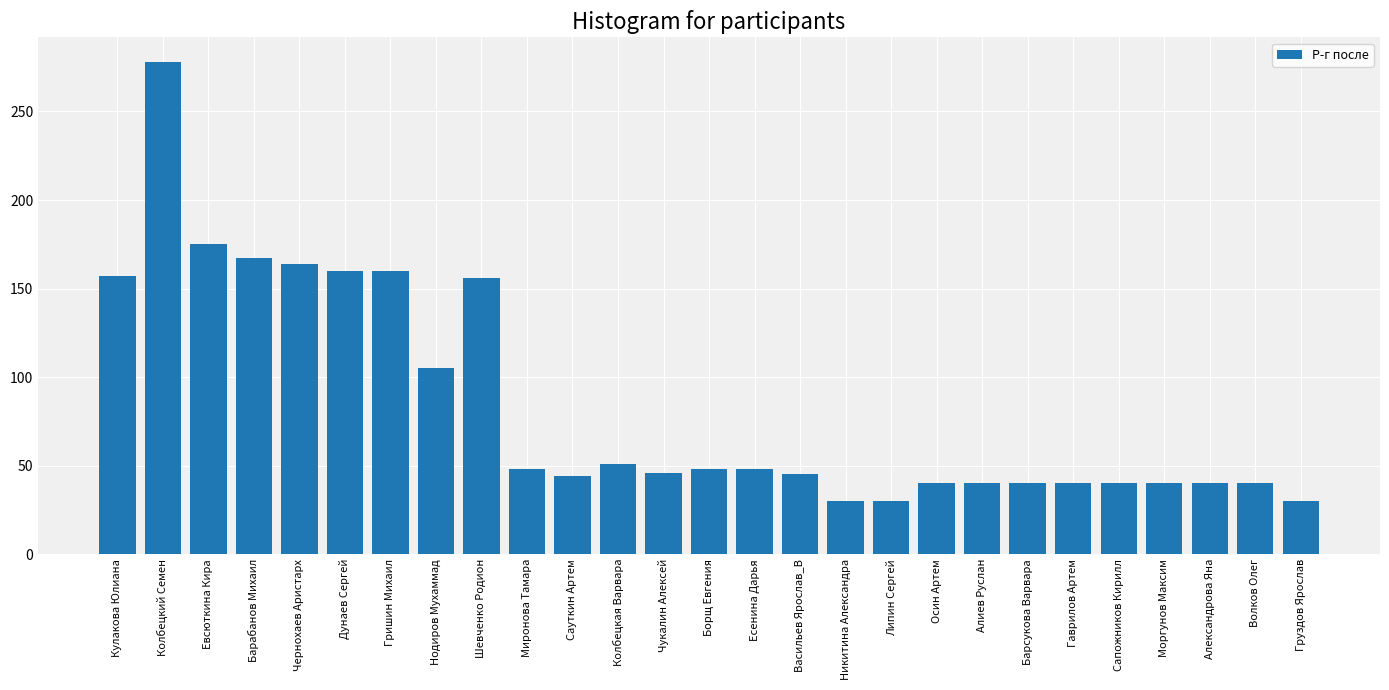

What is the label of the 9th bar from the right?

Осин Артем